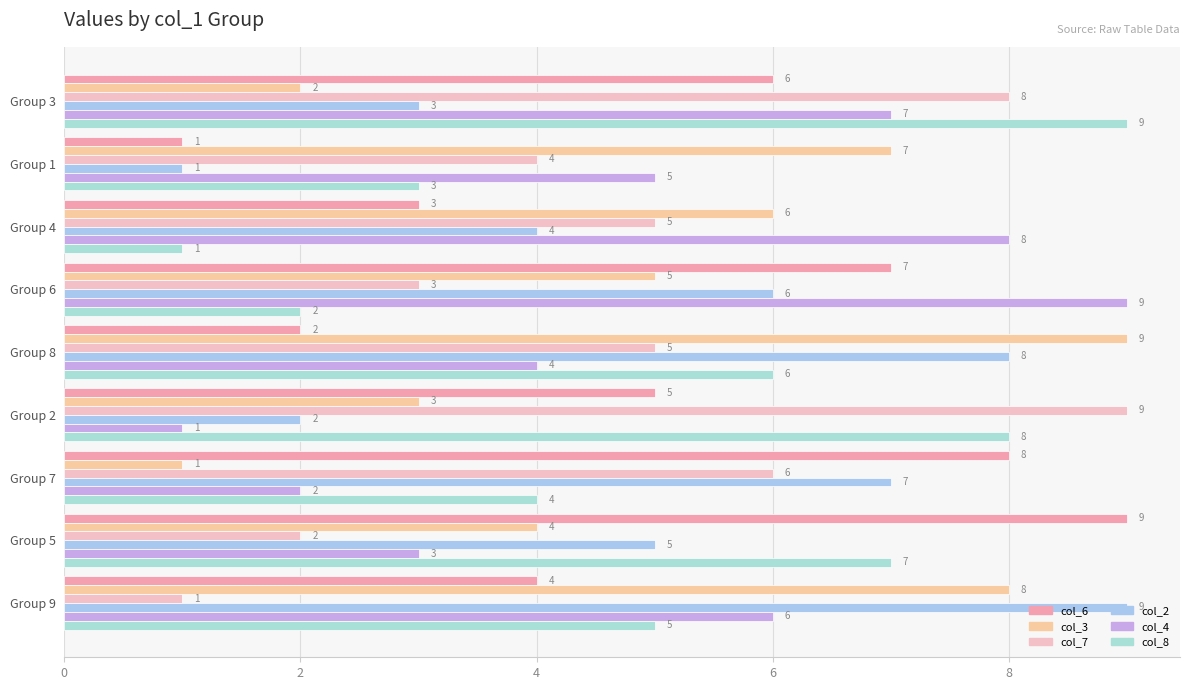

Count the number of data series in this chart.

6